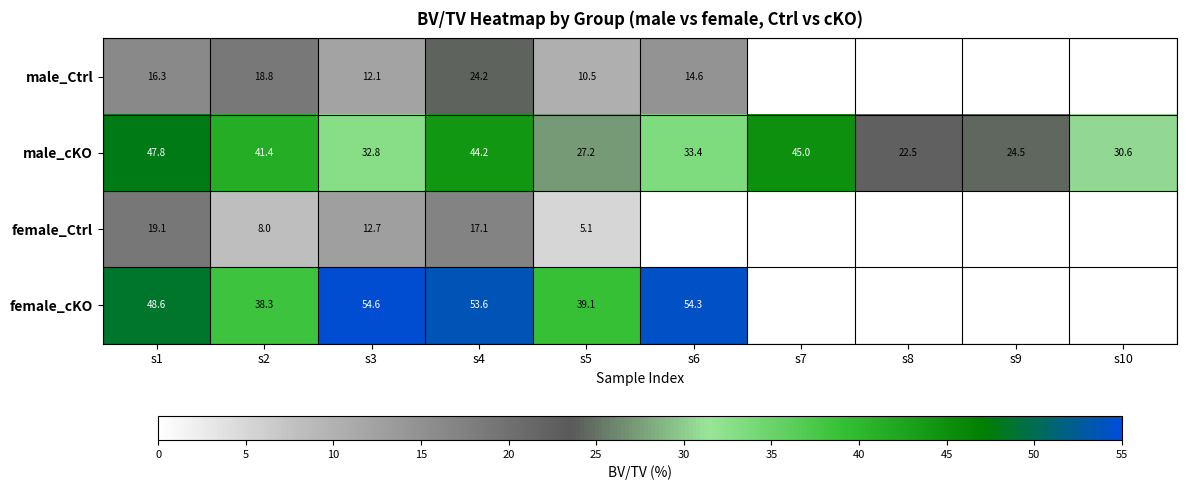

Is the value of male_Ctrl at s1 greater than the value of female_Ctrl at s2?

Yes